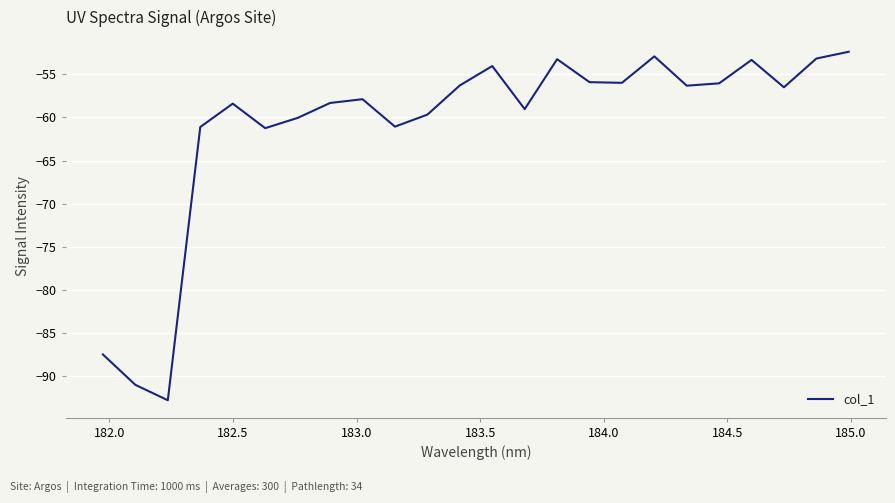

What is the minimum value shown in the chart?

-92.8